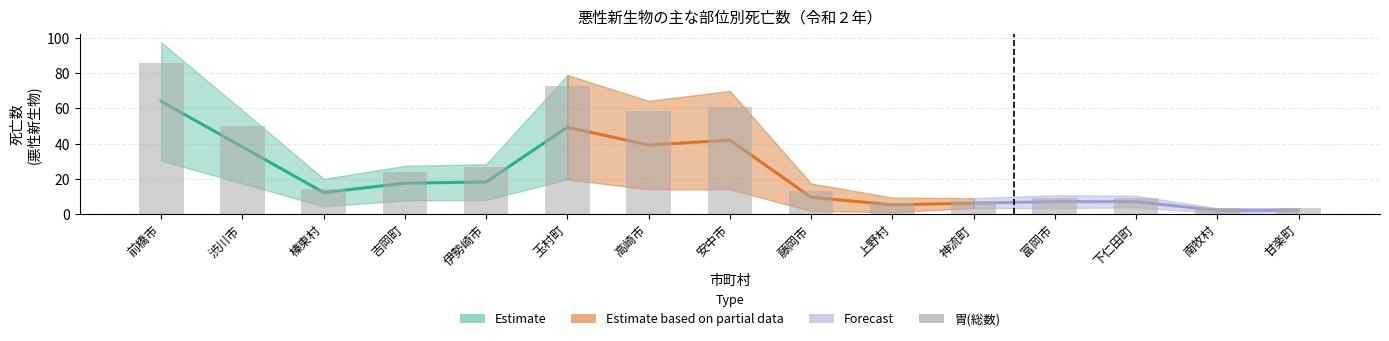

How many data points are less than 14?

7